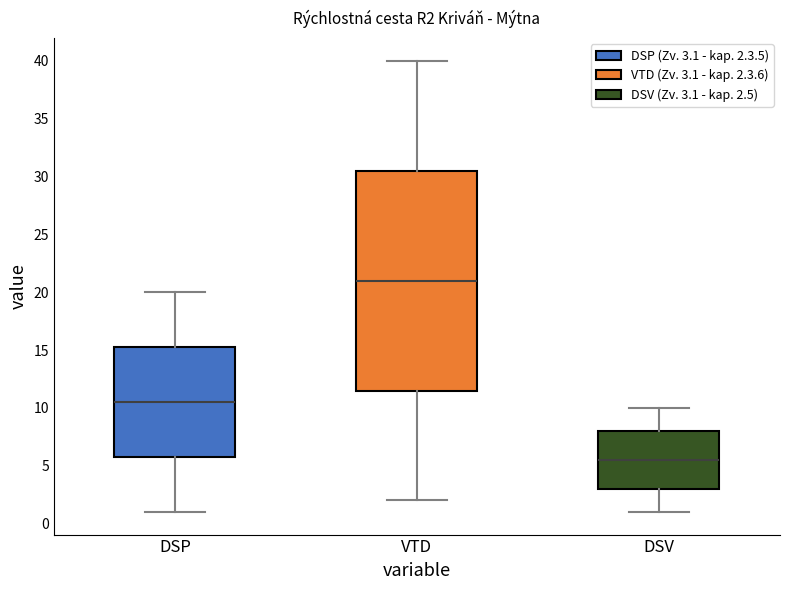

Reading left to right, transcribe this box plot: for each box, give where its median line is, the range the box spans, and where its two whiskers end, as read against the y-axis. The values are not printed on the chart, so give them approximately, as read against the axis.

DSP: median 10.5, box 6.0 to 15.5, whiskers 1.0 to 20.0
VTD: median 21.0, box 11.5 to 30.5, whiskers 2.0 to 40.0
DSV: median 5.5, box 3.0 to 8.0, whiskers 1.0 to 10.0